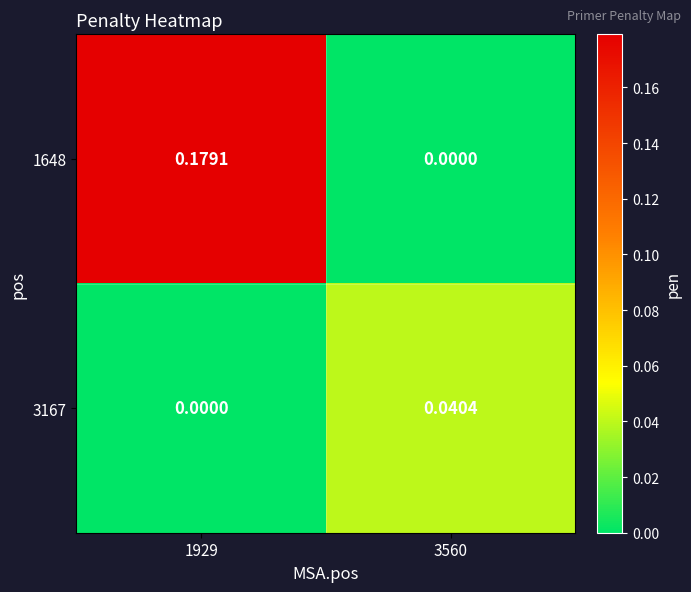

Rank the series by their average value, from lowest to highest.

3167, 1648